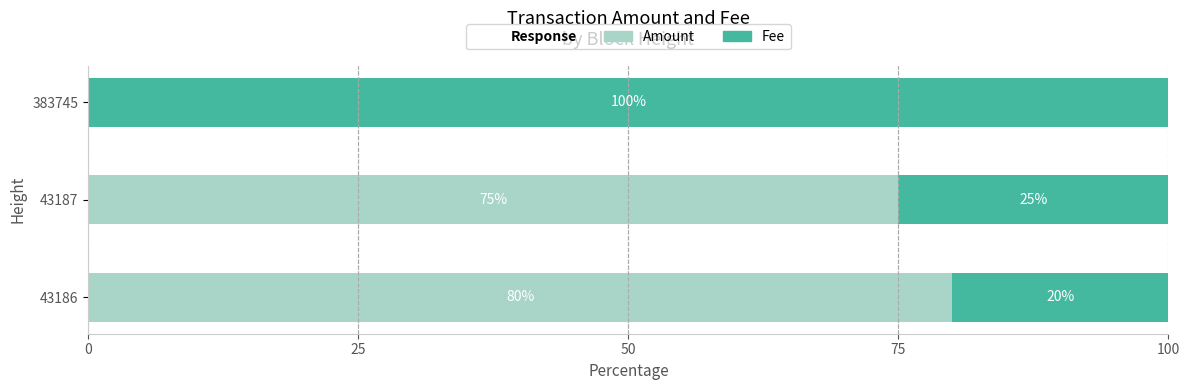

Which category has the highest value in the Amount series?

43186